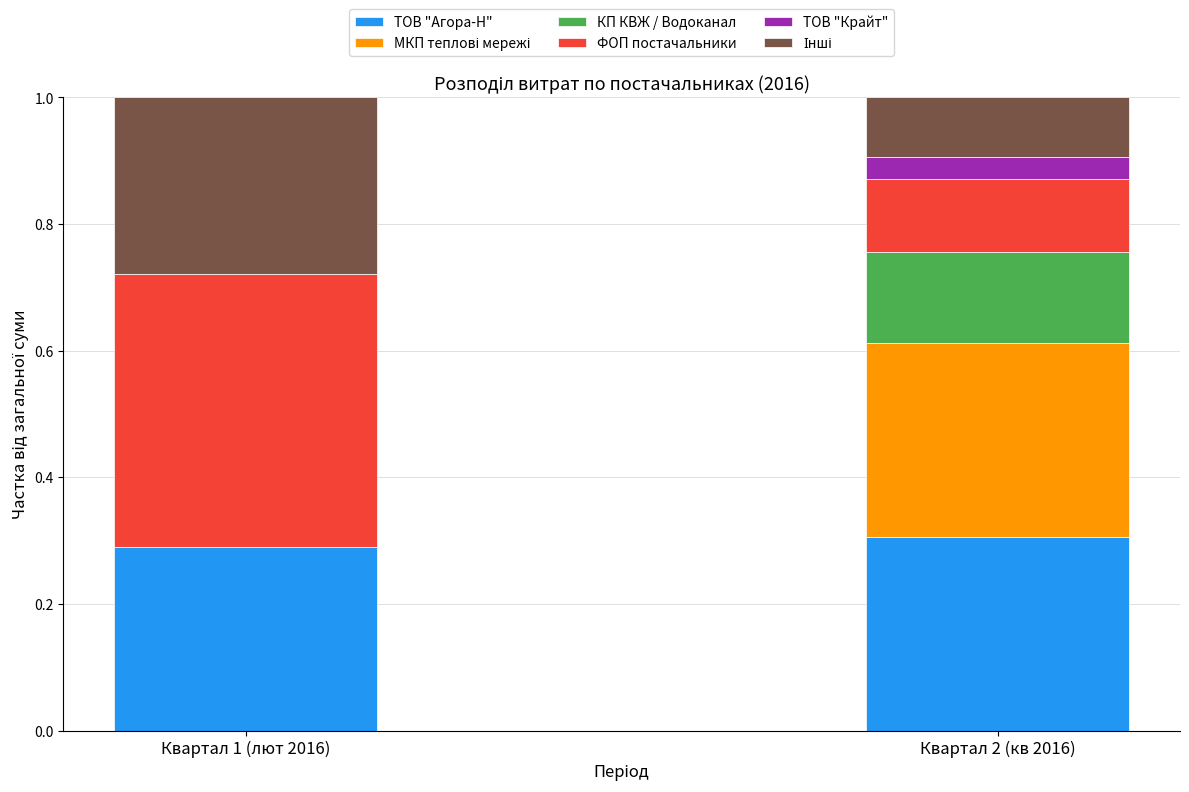

The ТОВ "Крайт" series shows 0.1 at Квартал 2 (кв 2016). True or false?

False